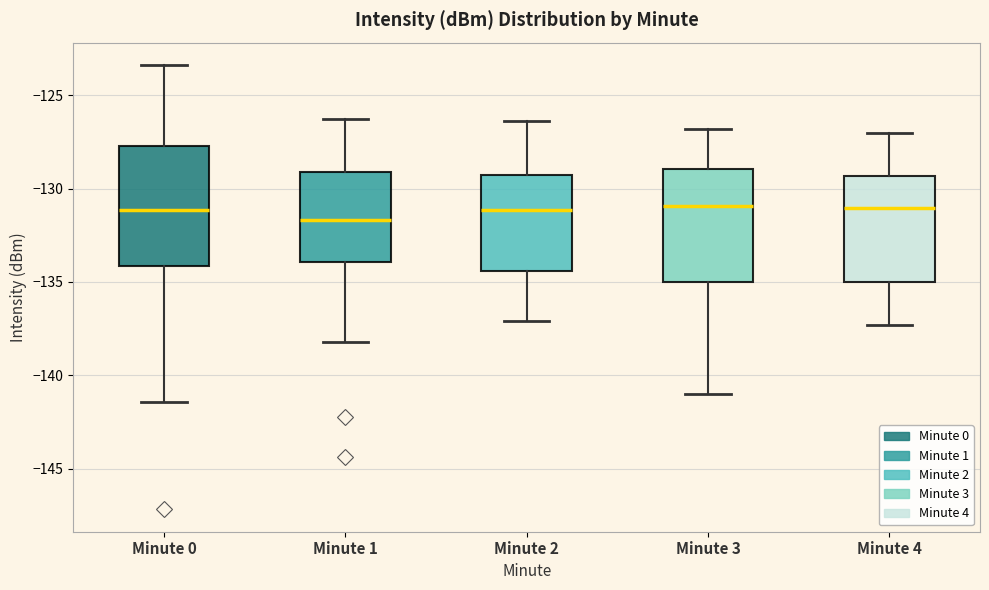

Reading left to right, transcribe this box plot: for each box, give where its median line is, the range the box spans, and where its two whiskers end, as read against the y-axis. The values are not printed on the chart, so give them approximately, as read against the axis.

Minute 0: median -131.0, box -134.0 to -127.5, whiskers -141.5 to -123.5
Minute 1: median -131.5, box -134.0 to -129.0, whiskers -138.0 to -126.5
Minute 2: median -131.0, box -134.5 to -129.5, whiskers -137.0 to -126.5
Minute 3: median -131.0, box -135.0 to -129.0, whiskers -141.0 to -127.0
Minute 4: median -131.0, box -135.0 to -129.5, whiskers -137.5 to -127.0